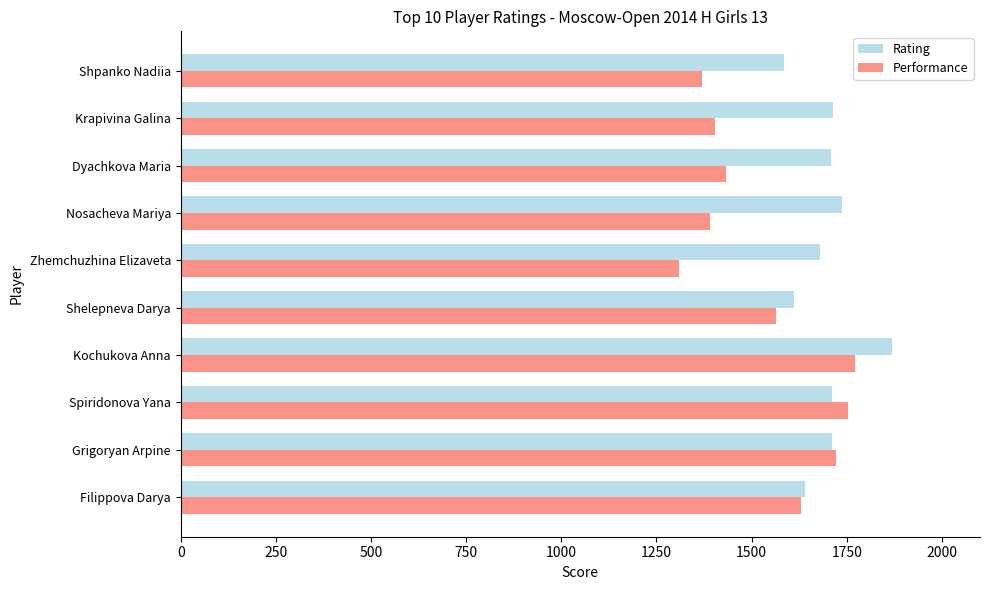

Count the number of categories in the chart.

10